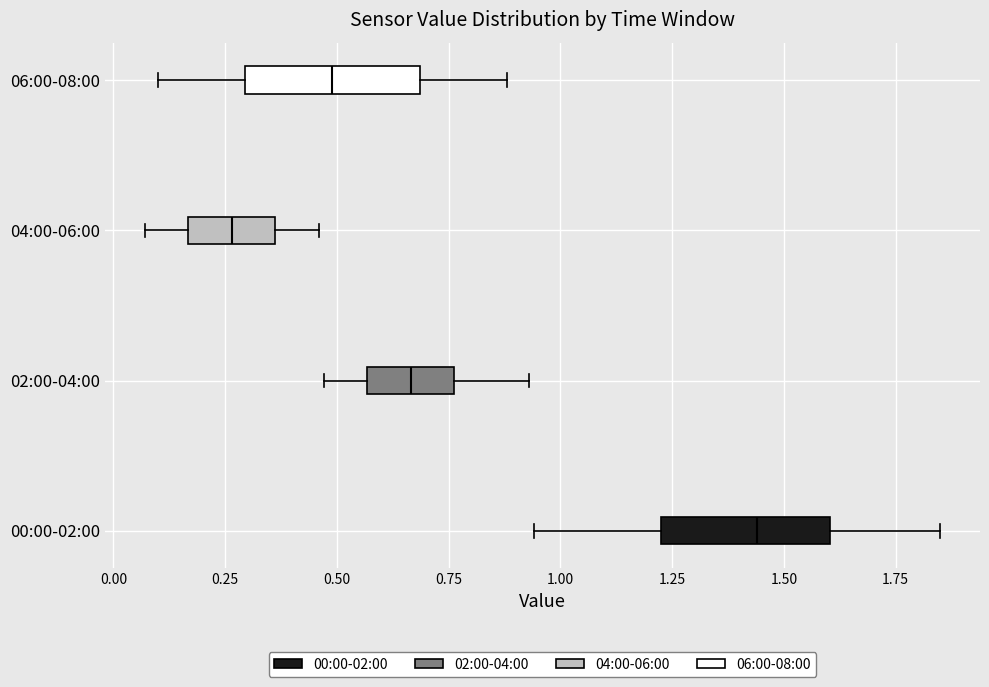

Which box's median line is the furthest to the right?

00:00-02:00